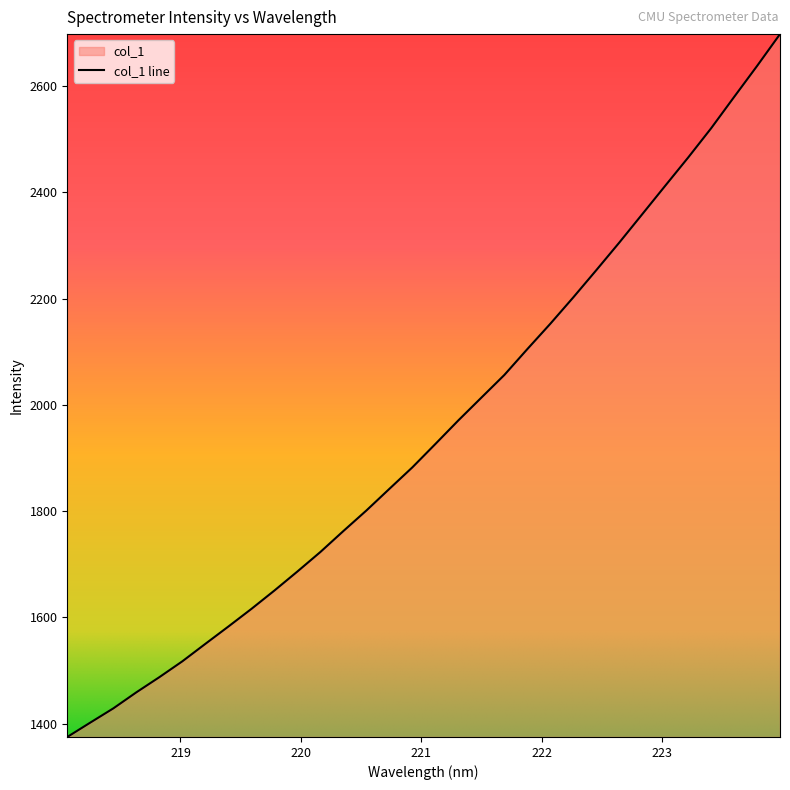

Does the chart have visible grid lines?

No